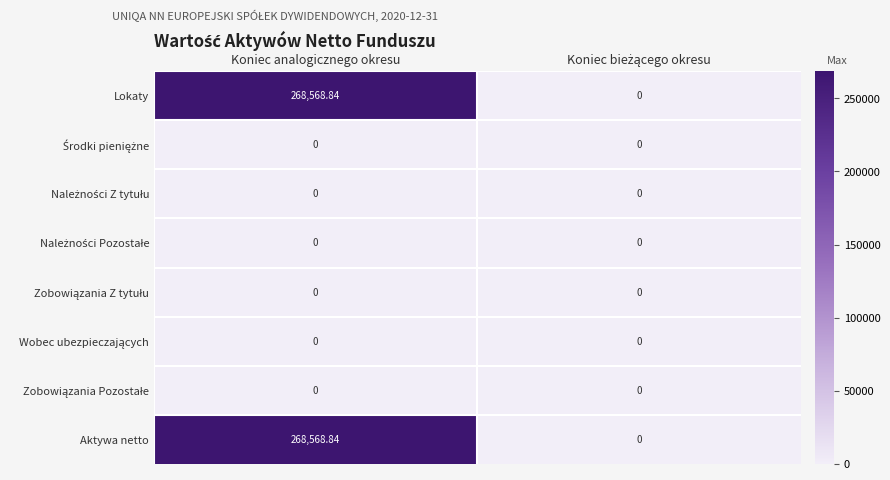

Where does the Aktywa netto series first go above 268568?

Koniec analogicznego okresu